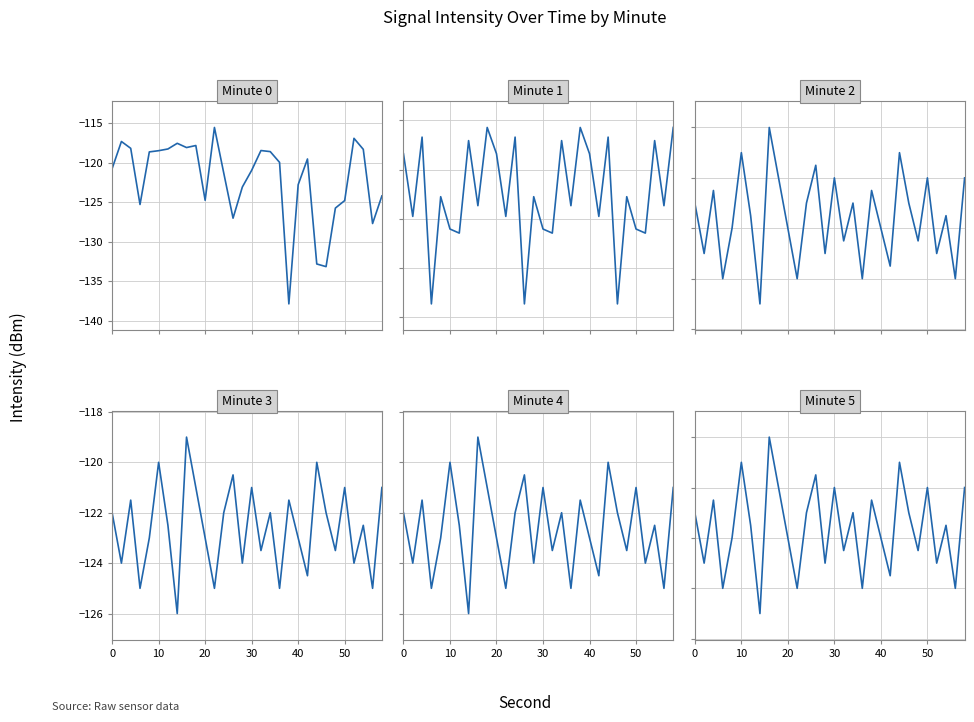

What is the minimum value for Minute 3?

-126.0